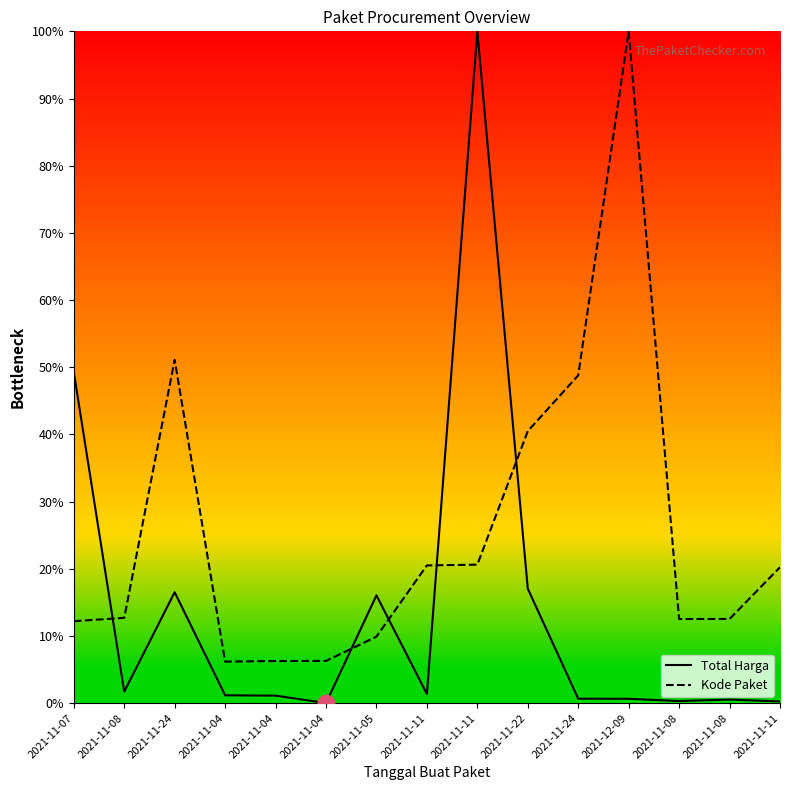

Does the chart display data point markers on the line(s)?

No